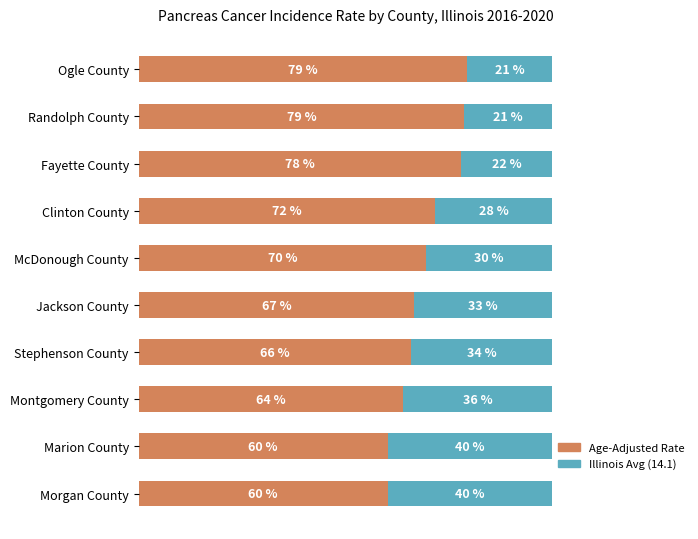

What are all the series names shown in the legend?

Age-Adjusted Rate, Illinois Avg (14.1)